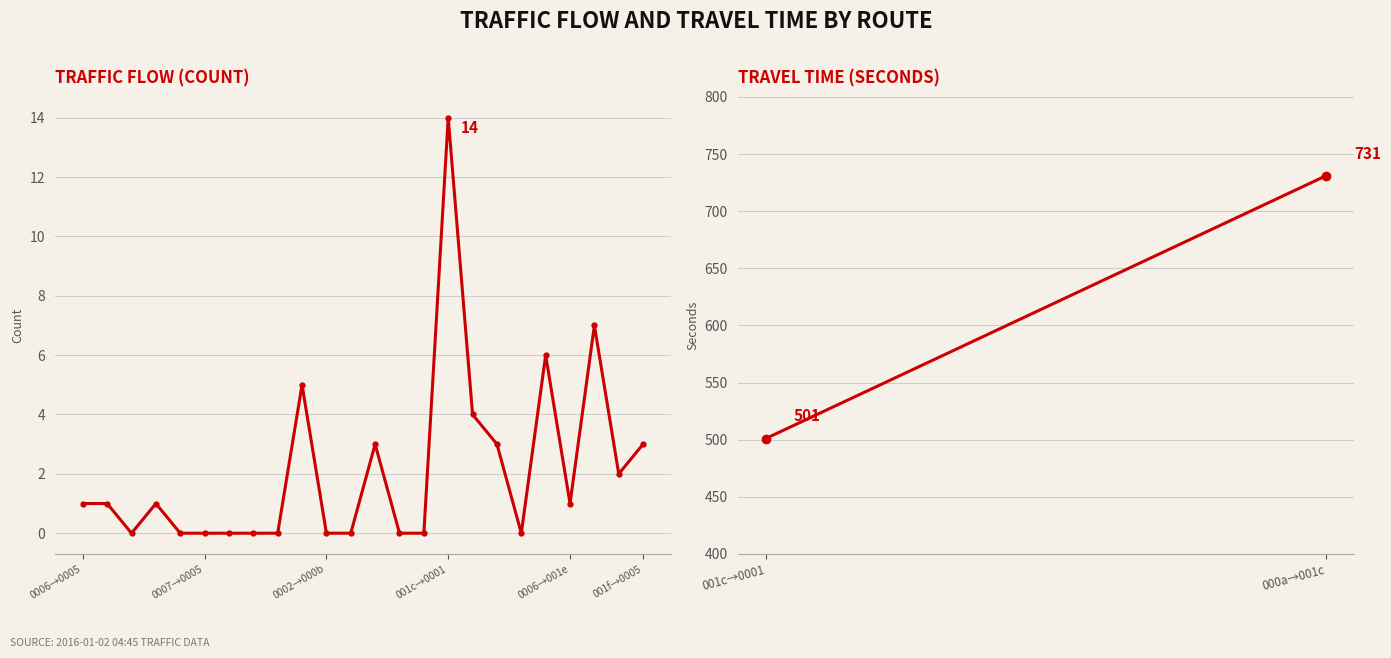

What is the difference between the second highest and second lowest values?

7